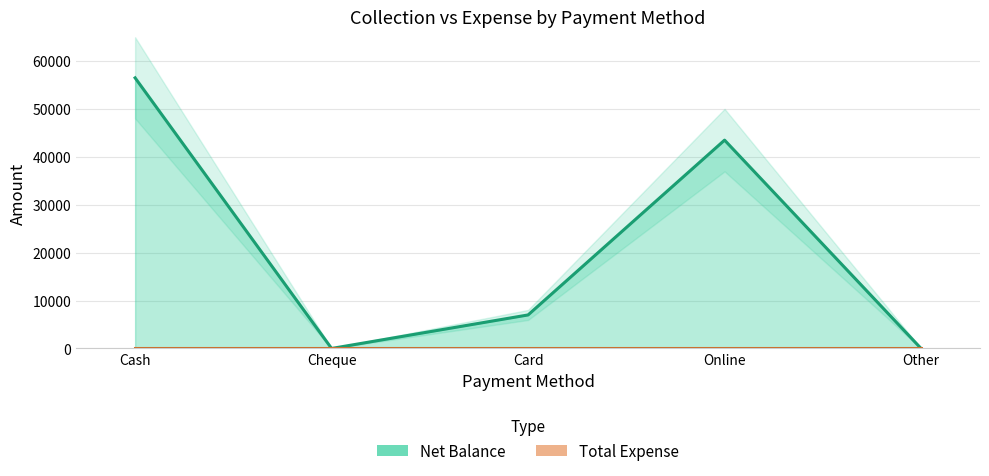

Read the value at Cash, to the nearest 50.

56500